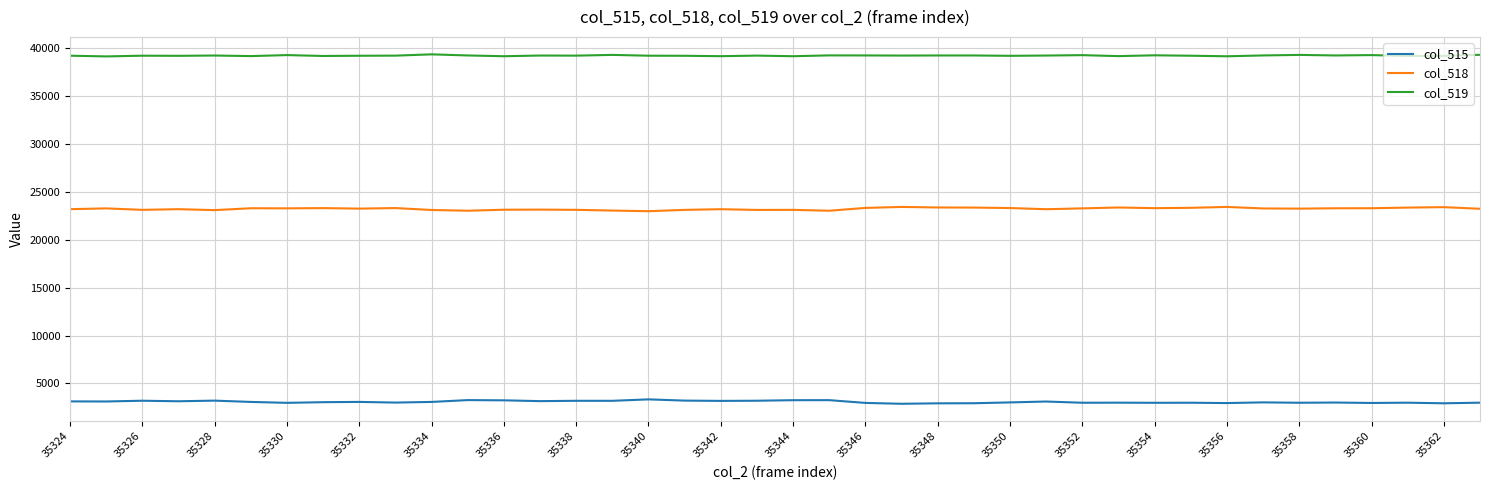

Rank the series by their maximum value, from lowest to highest.

col_515, col_518, col_519